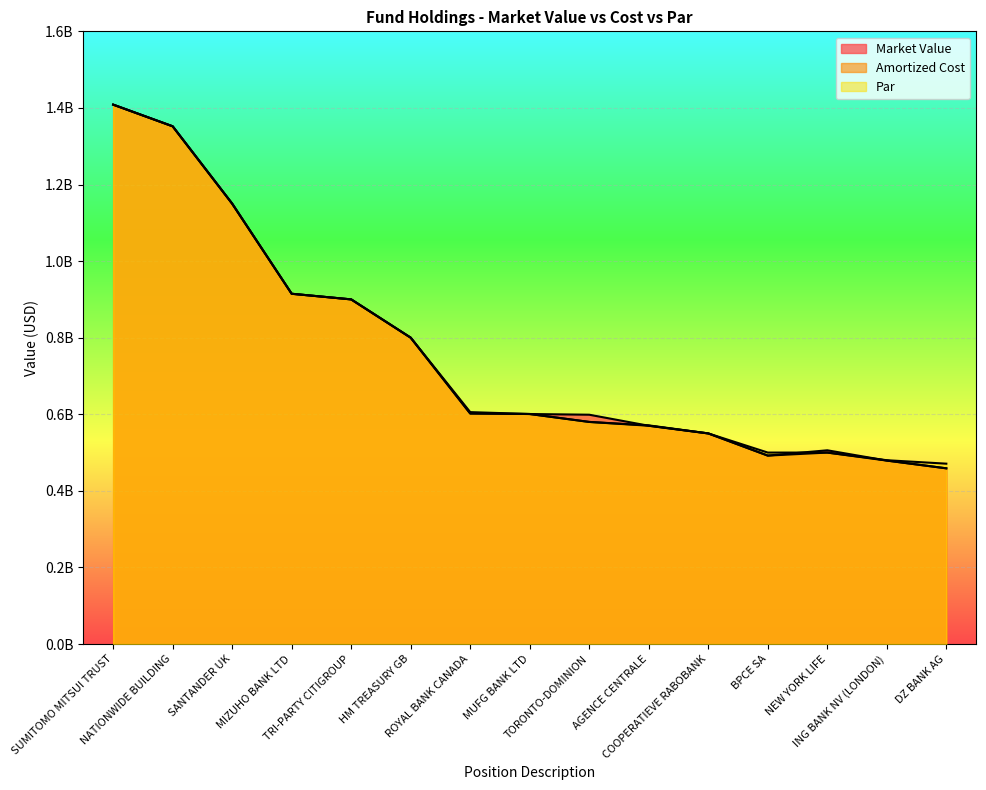

Which category has the lowest value in the Market Value series?

DZ BANK AG